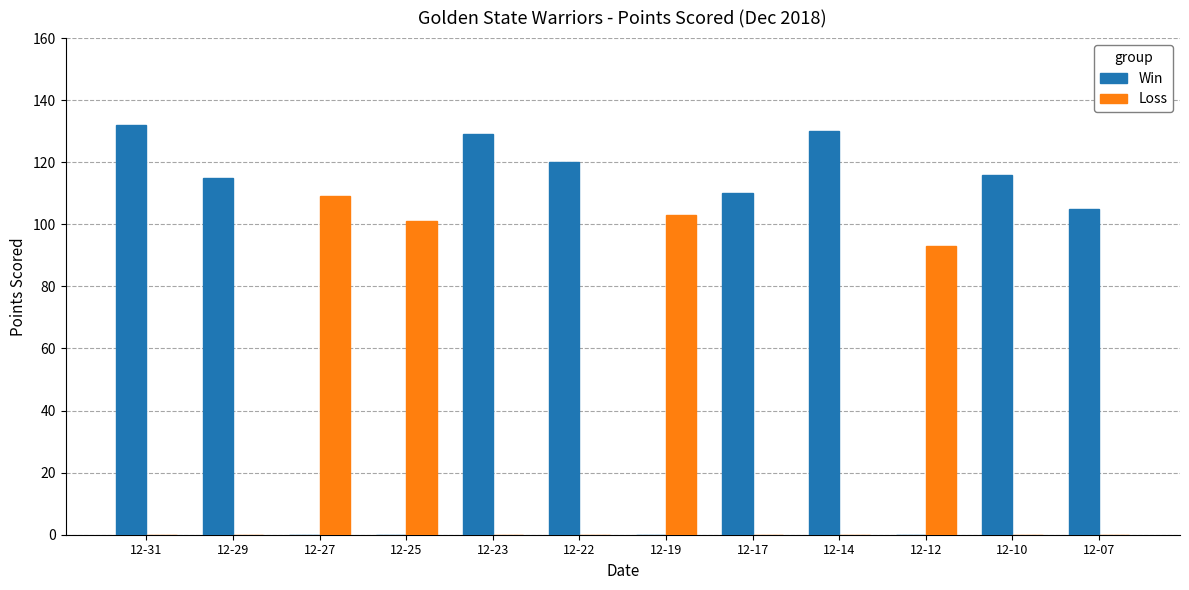

At which label does Loss reach its peak?

12-27